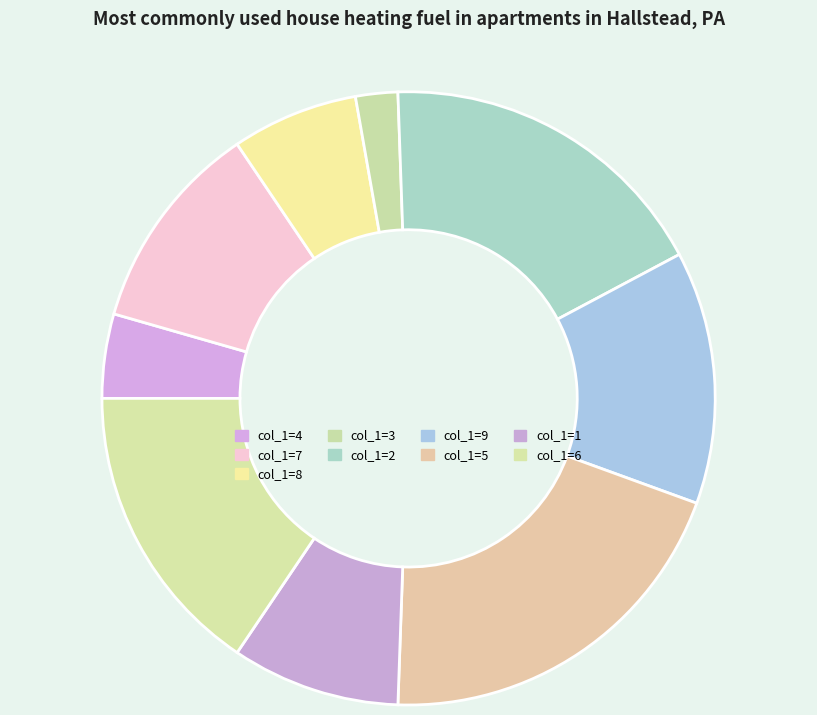

How many slices are in this pie chart?

9